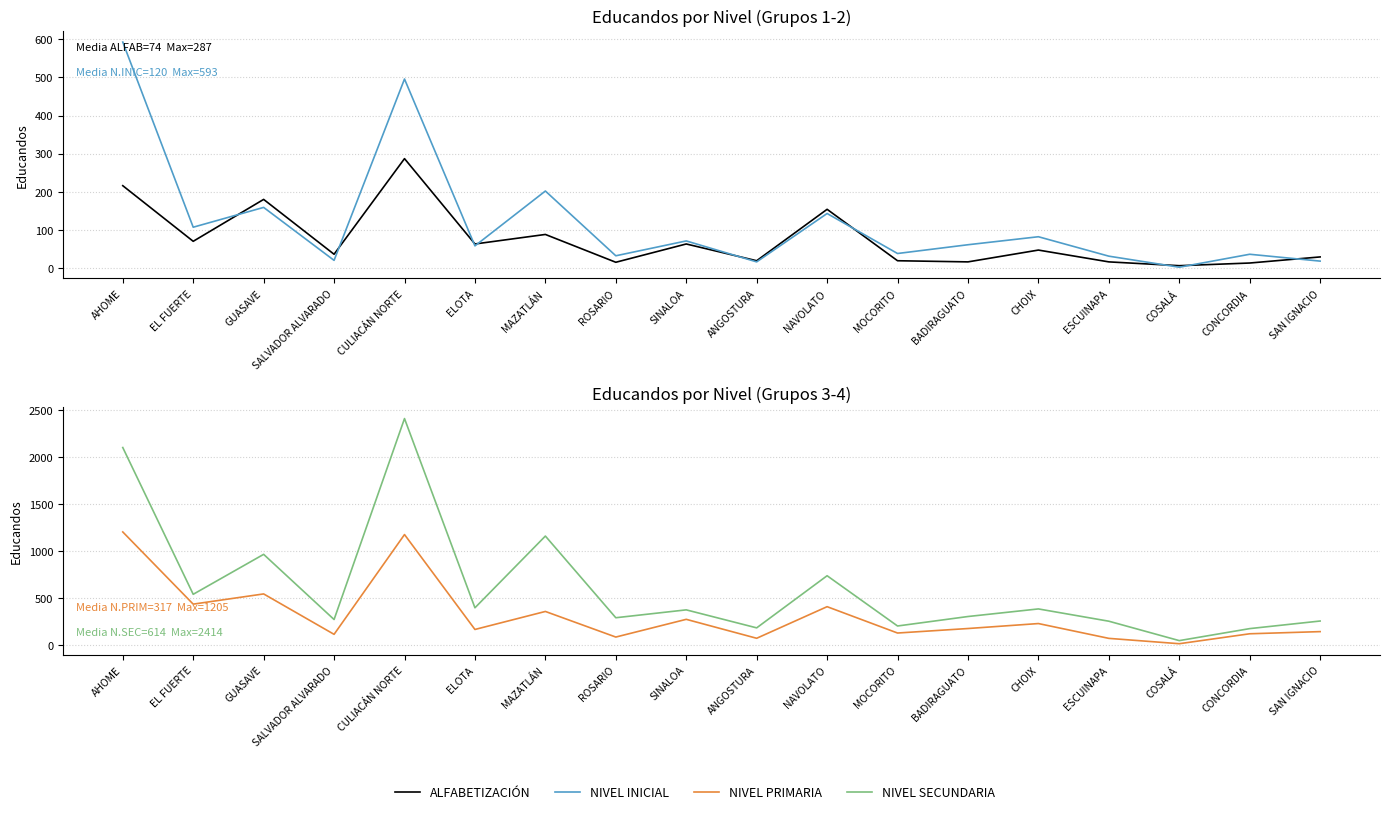

What is the average value of the NIVEL PRIMARIA series?

317